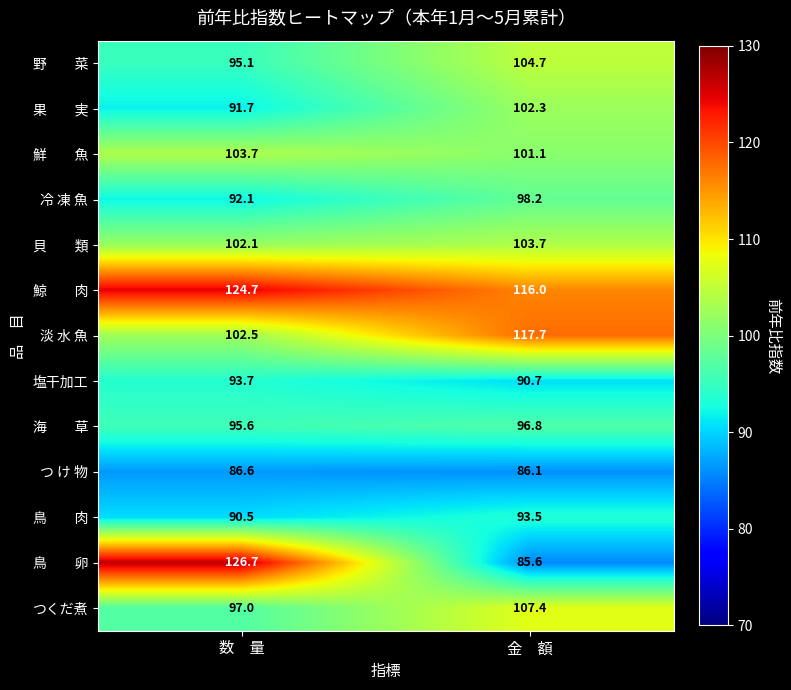

Rank the categories by 冷 凍 魚 value from lowest to highest.

数　量, 金　額